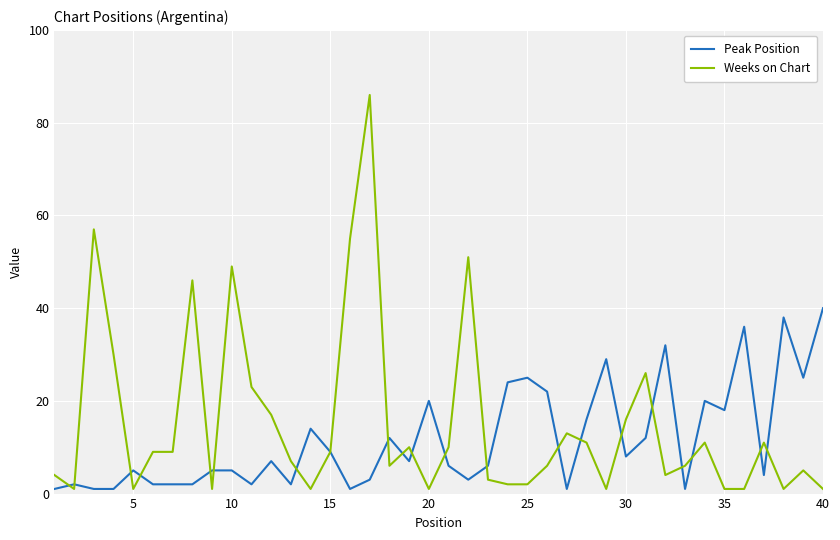

How many lines are shown in the chart?

2